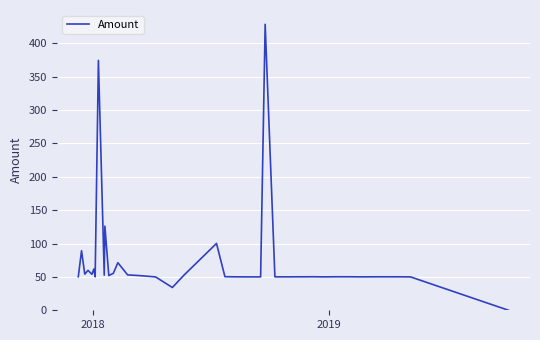

What is the difference between the maximum and minimum values?

428.5